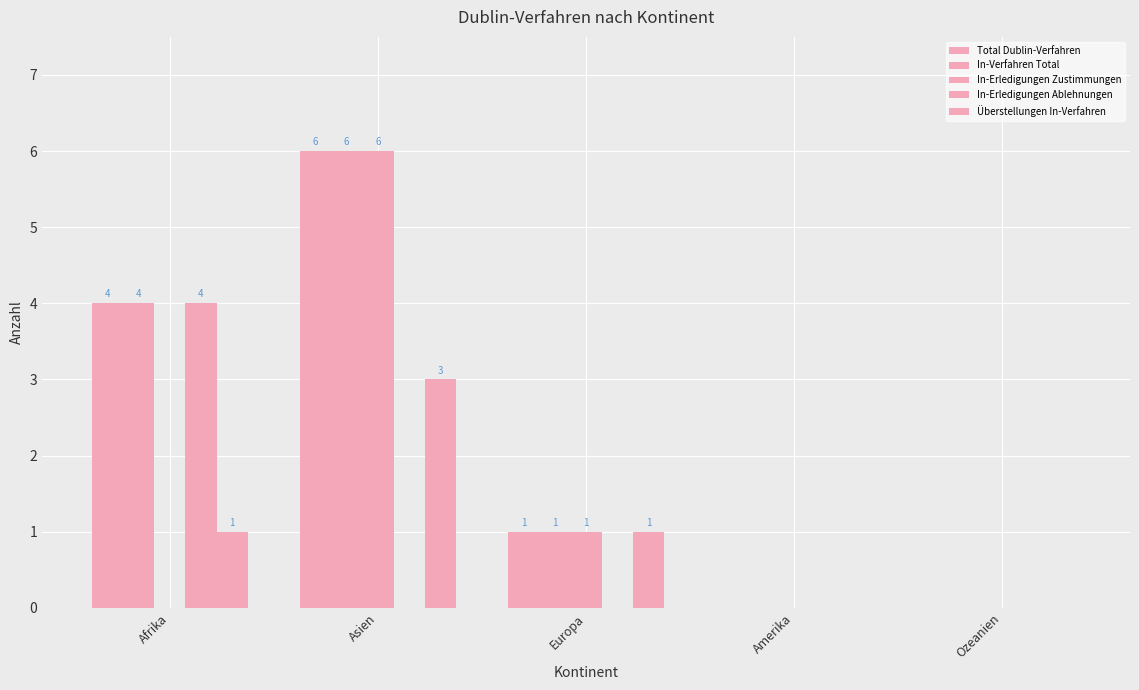

Is it true that In-Erledigungen Ablehnungen equals 4 at Afrika?

True